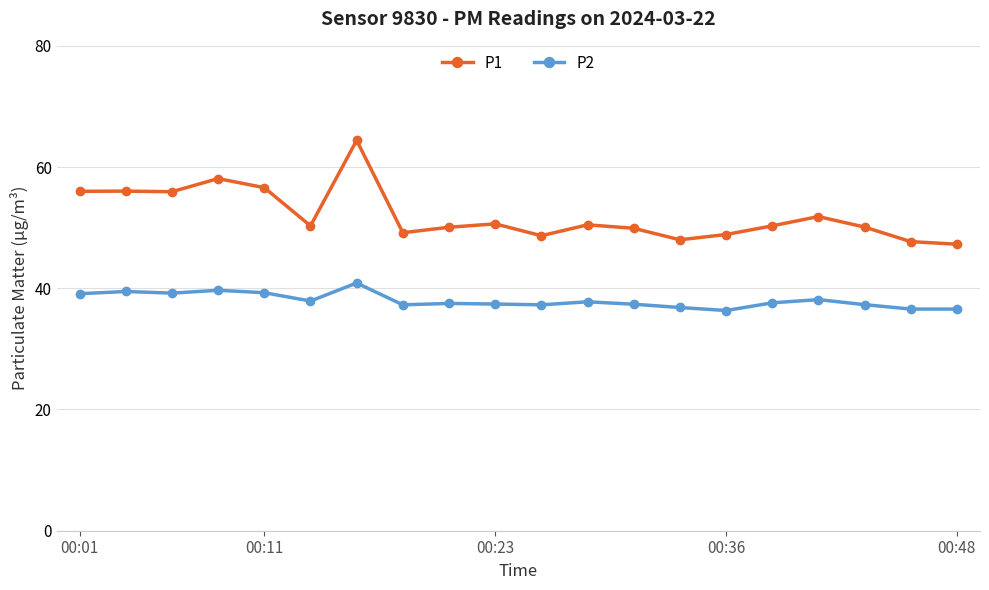

What is the value of the P1 point at the 1st from the left?

56.0